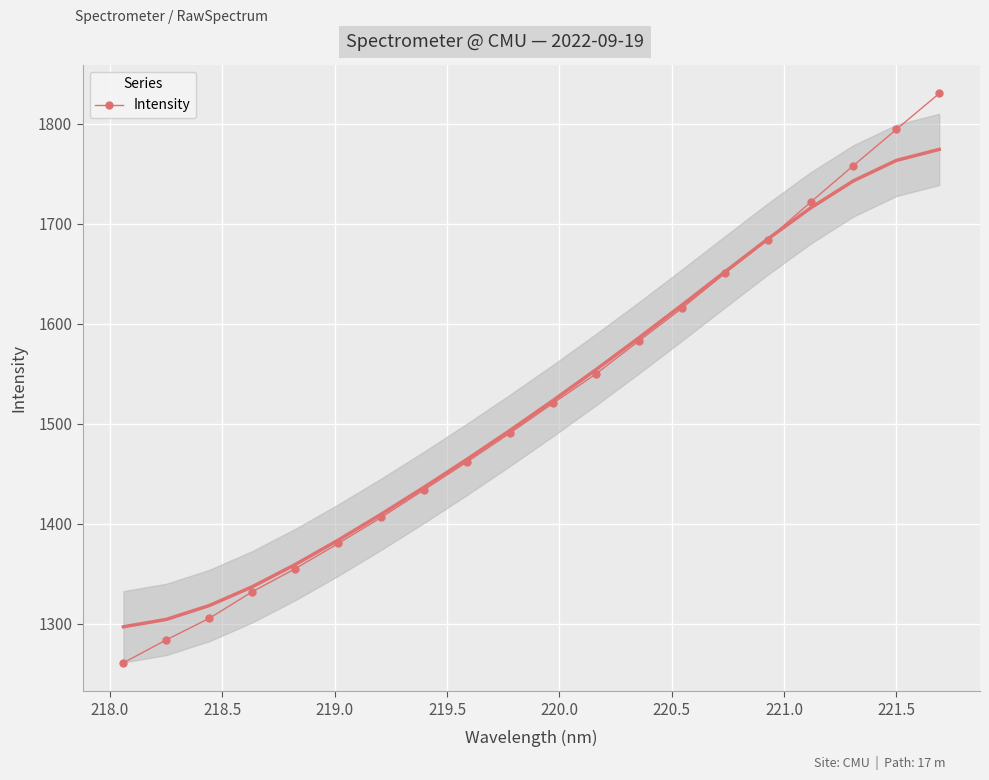

What is the value of the Intensity point at the 9th from the left?

1461.8